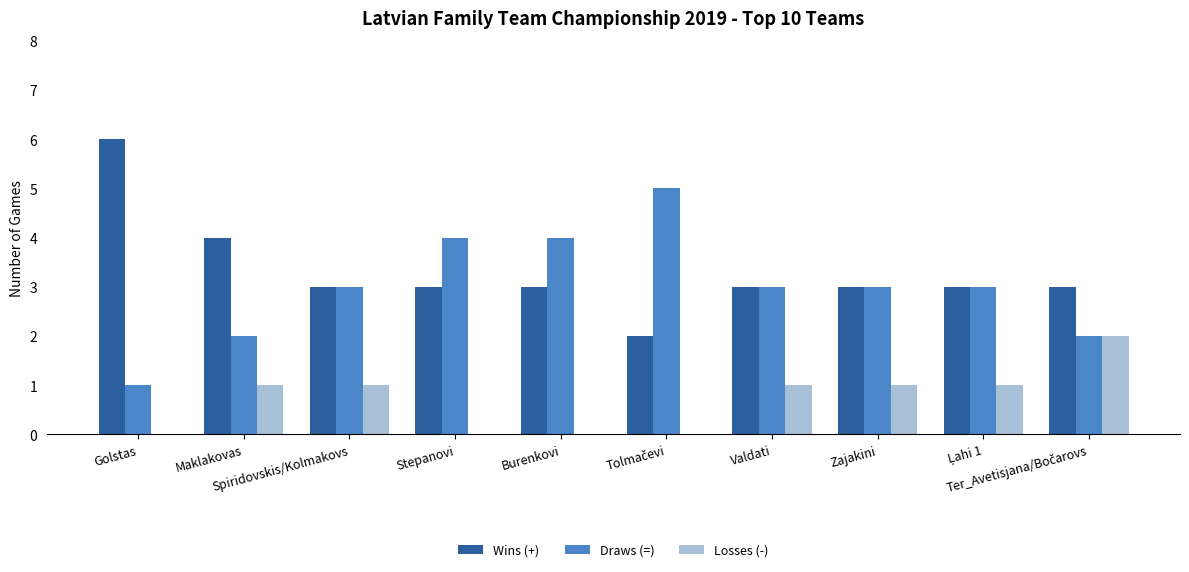

Which series has the largest total across all categories?

Wins (+)